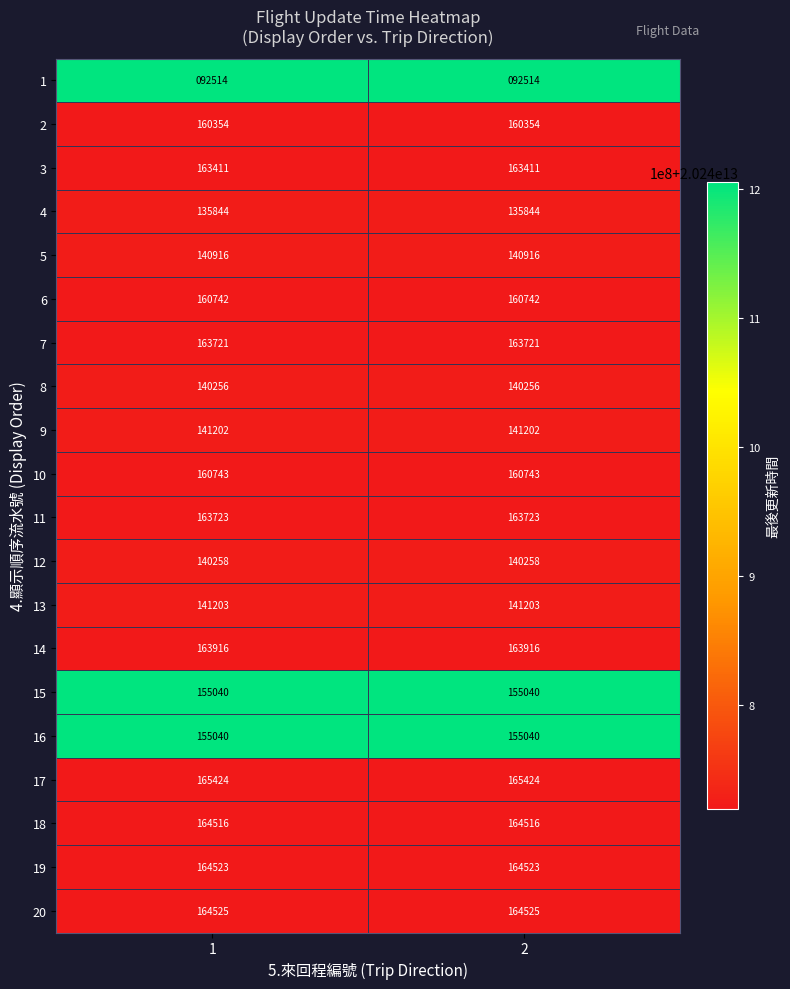

The value of 14 at 2 is 41590. True or false?

False